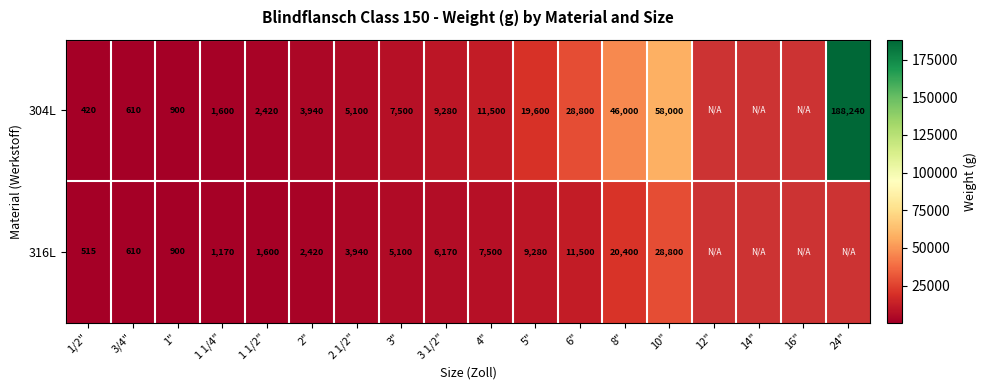

Is the value of 304L at 6" greater than the value of 316L at 2"?

Yes